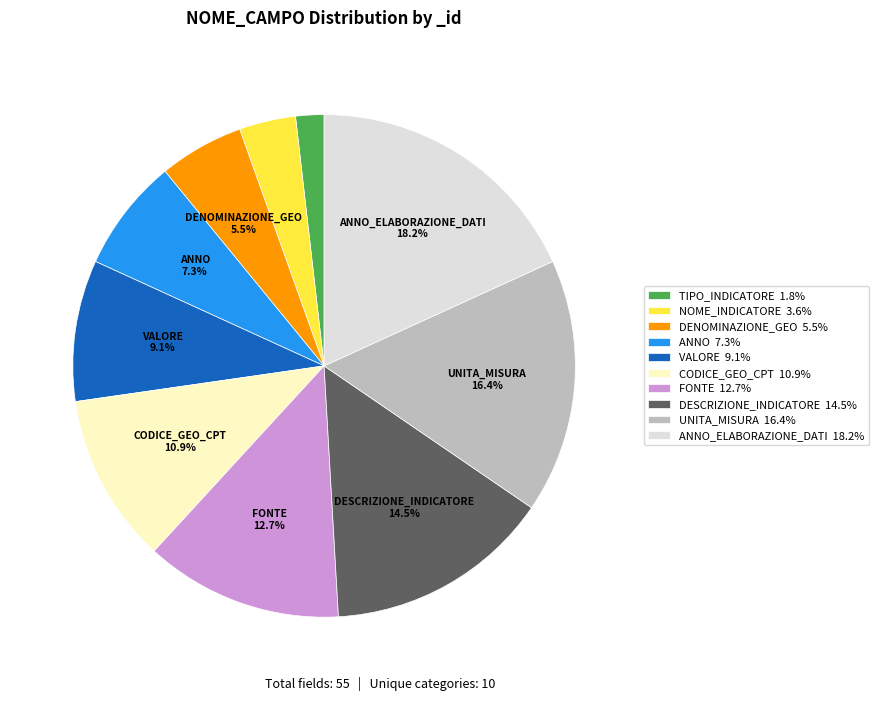

Is the sum of ANNO_ELABORAZIONE_DATI 18.2% and NOME_INDICATORE 3.6% greater than half?

No